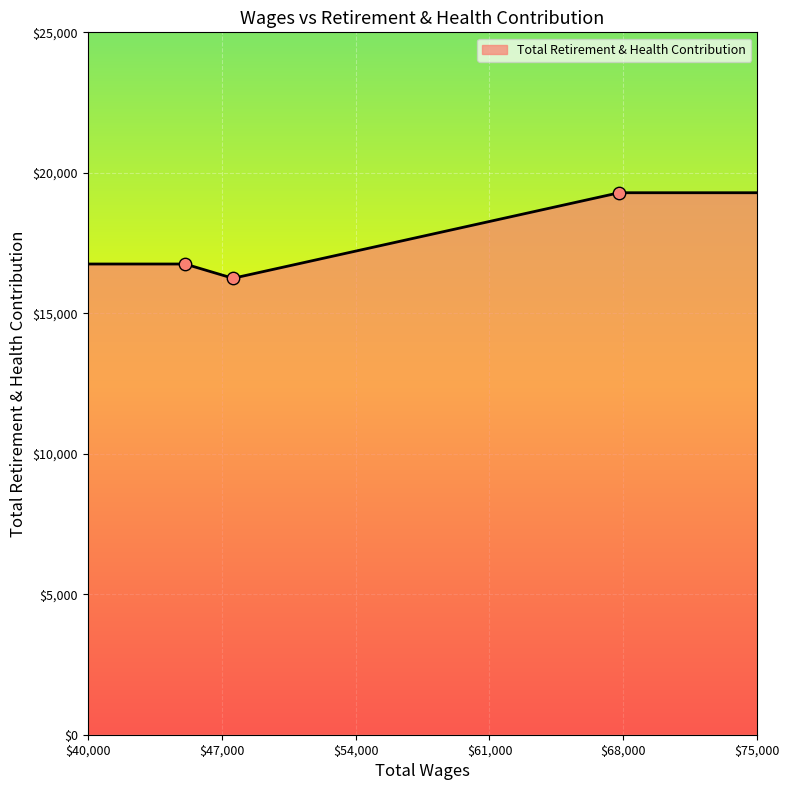

What is the minimum value shown in the chart?

16246